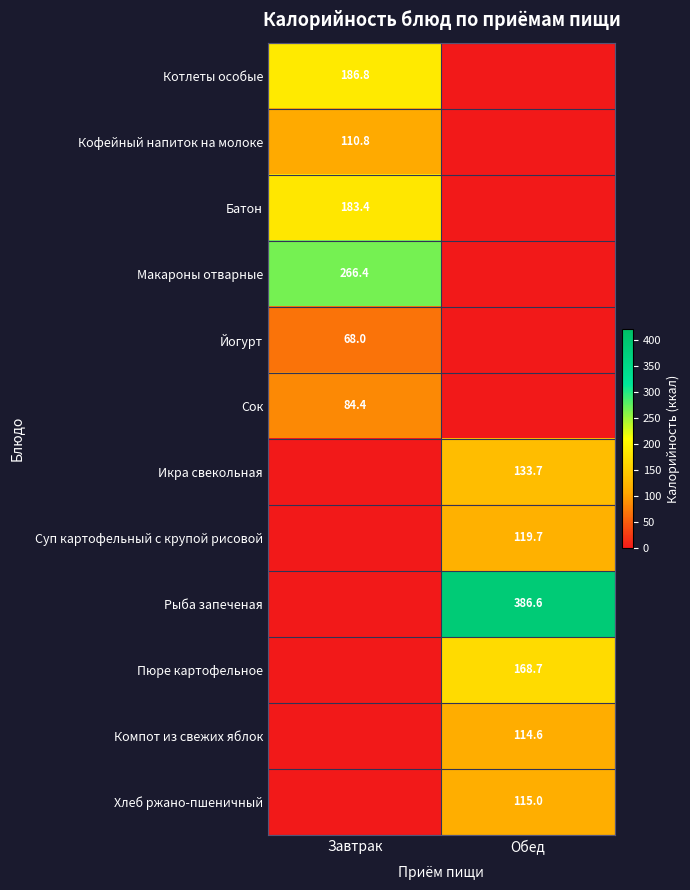

True or false: Рыба запеченая has a value of 518.0 at Обед.

False